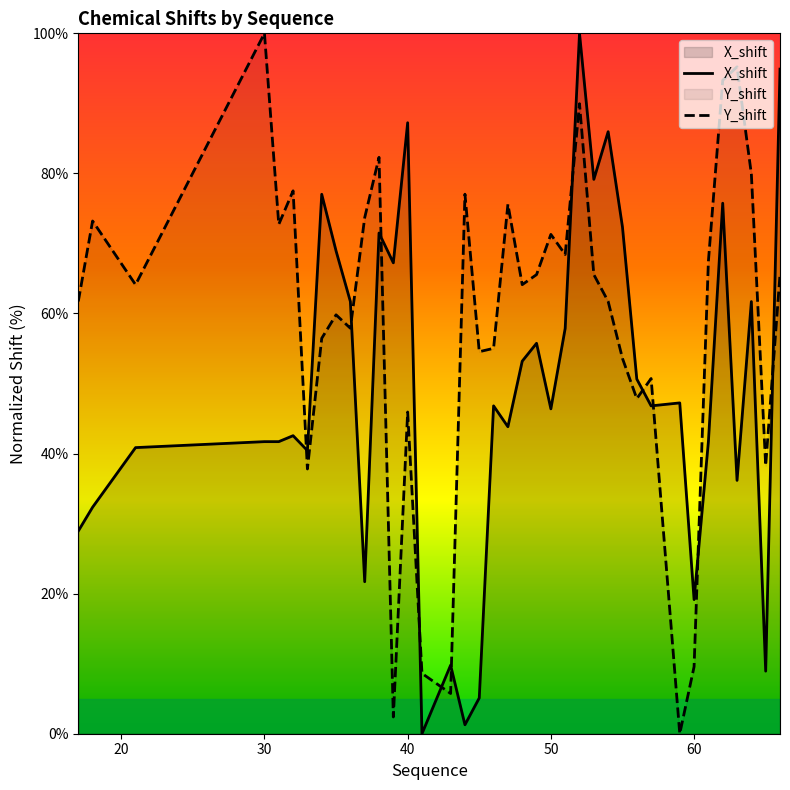

Reading right to left, list all the values displayed in this chart.

X_shift: 94.9	8.9	61.7	36.2	75.7	41.7	19.1	47.2	46.8	50.6	72.3	86.0	79.1	100.0	57.9	46.4	55.7	53.2	43.8	46.8	5.1	1.3	9.8	0.0	87.2	67.2	71.5	21.7	61.7	68.9	77.0	40.4	42.6	41.7	41.7	40.9	32.3	28.9
Y_shift: 65.6	38.3	79.9	95.2	93.3	67.5	9.6	0.0	50.7	47.8	53.6	61.7	65.6	90.0	68.4	71.3	65.6	64.1	75.6	55.0	54.5	77.0	5.7	8.6	45.9	2.4	82.3	73.7	57.9	59.8	56.5	37.8	77.5	72.7	100.0	64.1	73.2	61.7